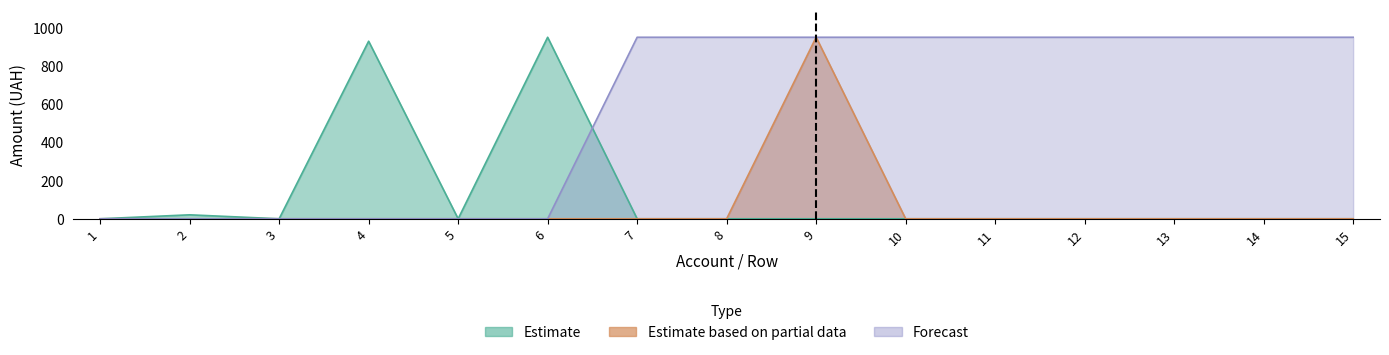

How many values in the Estimate series exceed 0?

3